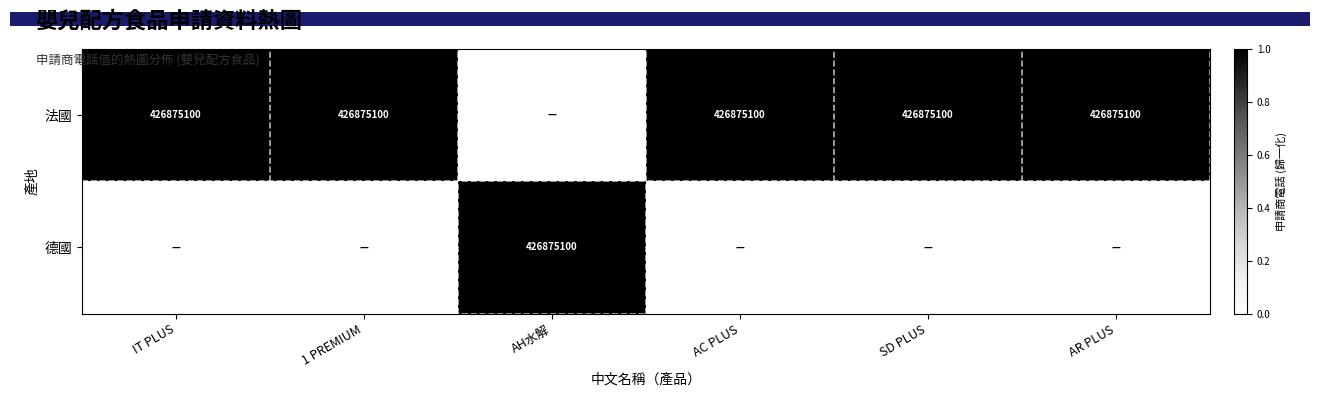

Is it true that 法國 equals 426875100 at AC PLUS?

True